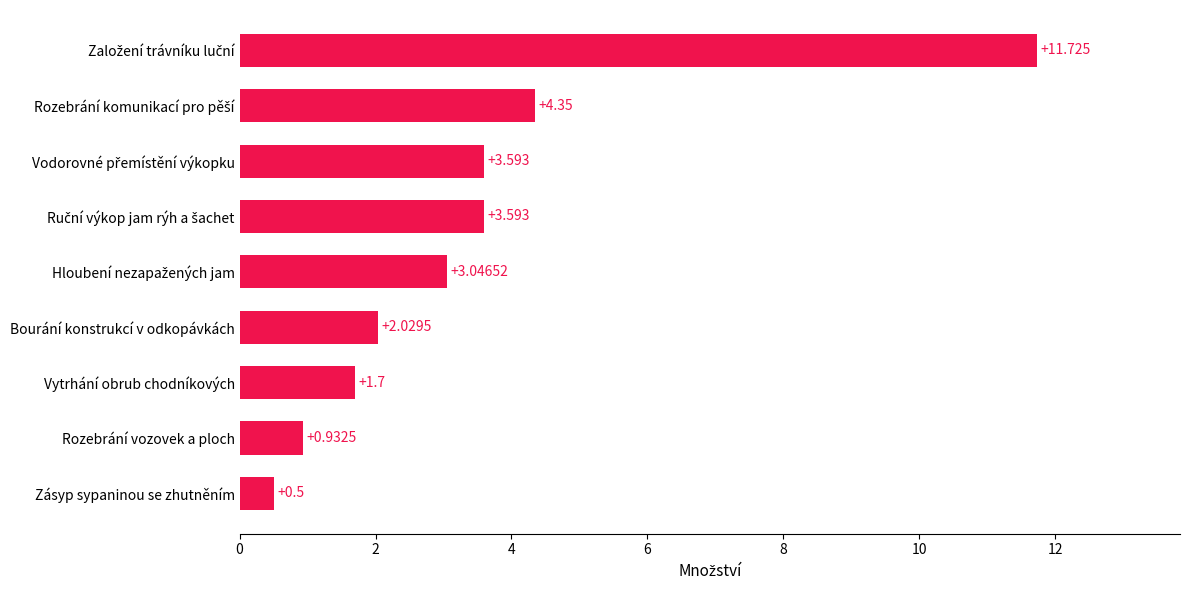

Which category has the lowest value across all series?

Zásyp sypaninou se zhutněním